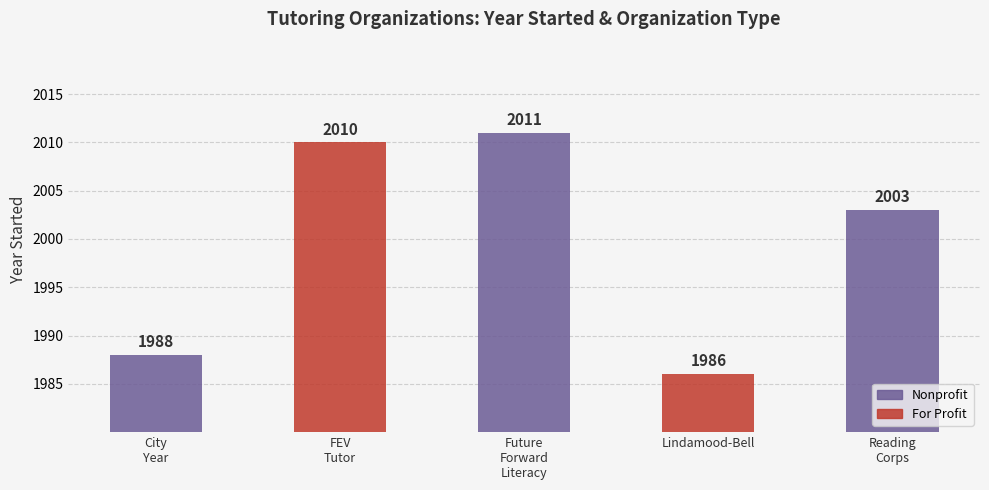

Which has a higher value, Future Forward Literacy or Lindamood-Bell?

Future Forward Literacy